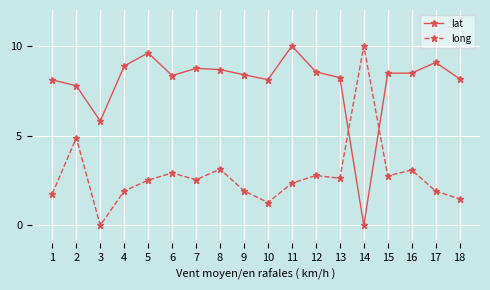

Read the lat value at 3.

5.8